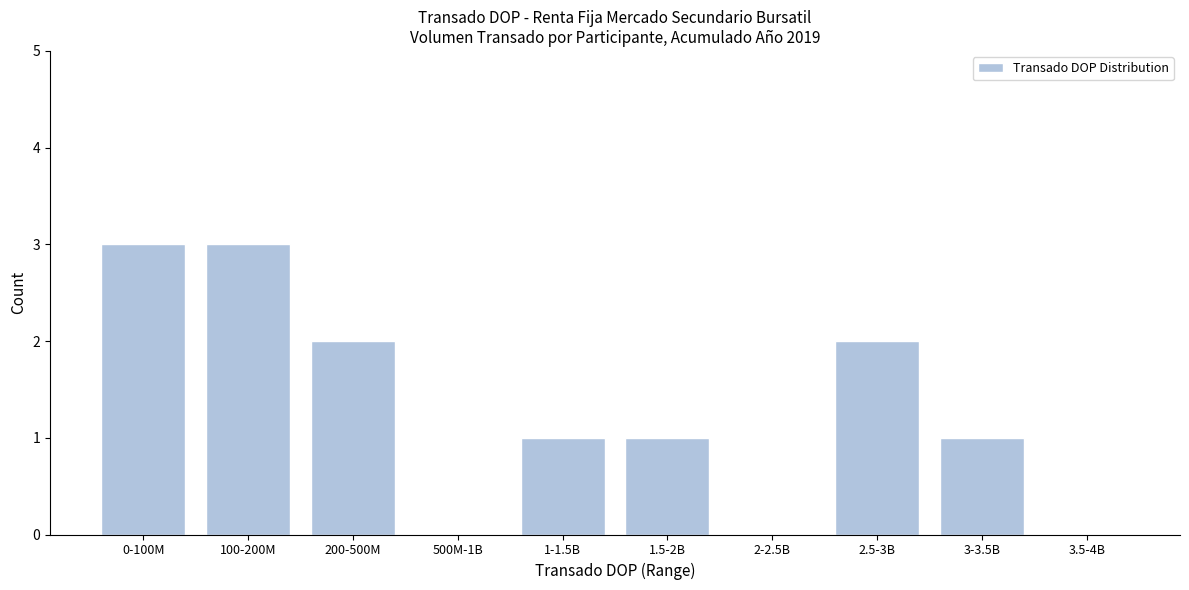

Reading left to right, transcribe all the data shown in this chart.

0-100M=3	100-200M=3	200-500M=2	500M-1B=0	1-1.5B=1	1.5-2B=1	2-2.5B=0	2.5-3B=2	3-3.5B=1	3.5-4B=0